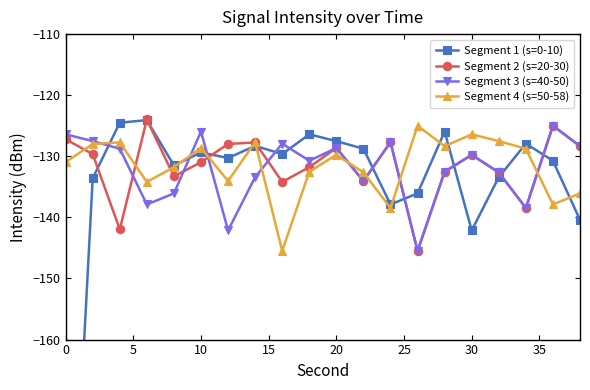

Rank the series by their maximum value, from lowest to highest.

Segment 3 (s=40-50), Segment 4 (s=50-58), Segment 1 (s=0-10), Segment 2 (s=20-30)